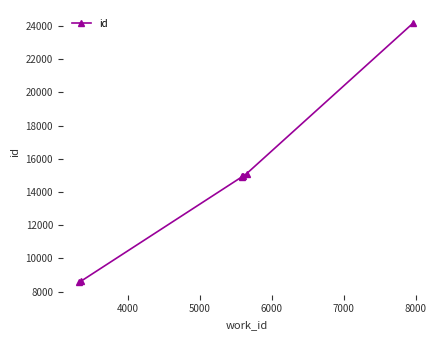

What is the average value?

14475